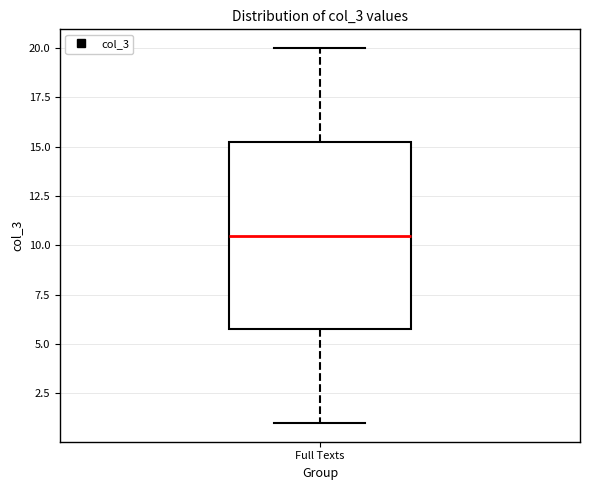

Transcribe this box plot: give where the median line is, the range the box spans, and where the two whiskers end, as read against the y-axis. The values are not printed on the chart, so give them approximately, as read against the axis.

median 10.5, box 6.0 to 15.5, whiskers 1.0 to 20.0